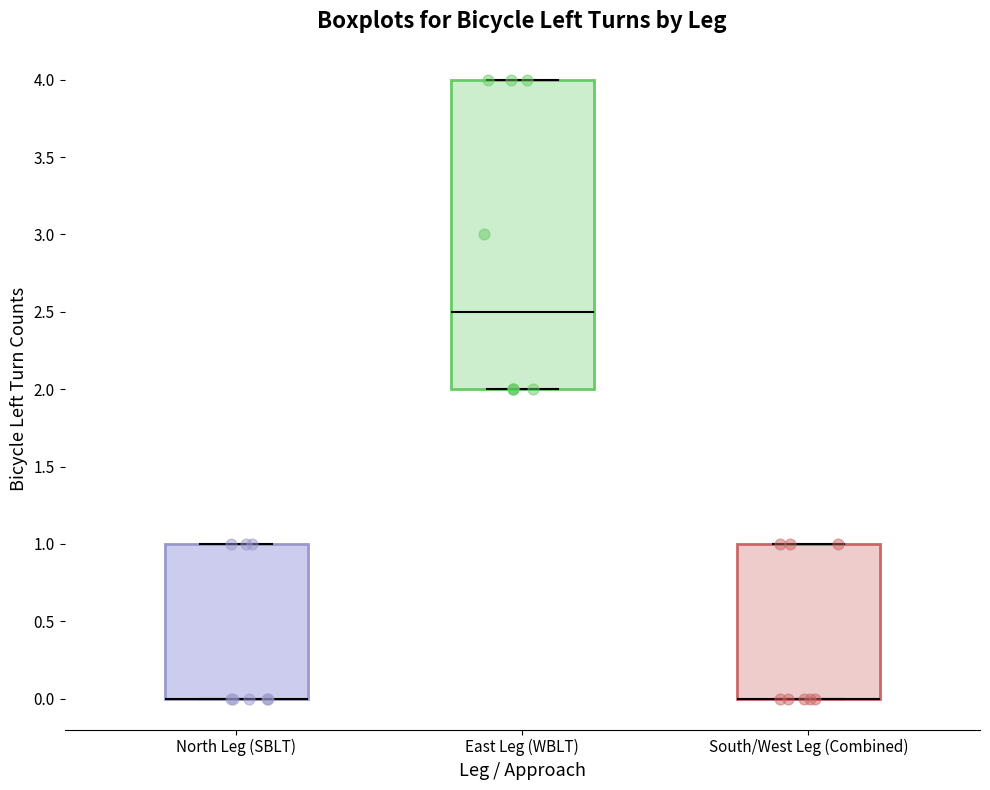

Which box is the tallest, from its lower edge to its upper edge?

East Leg (WBLT)